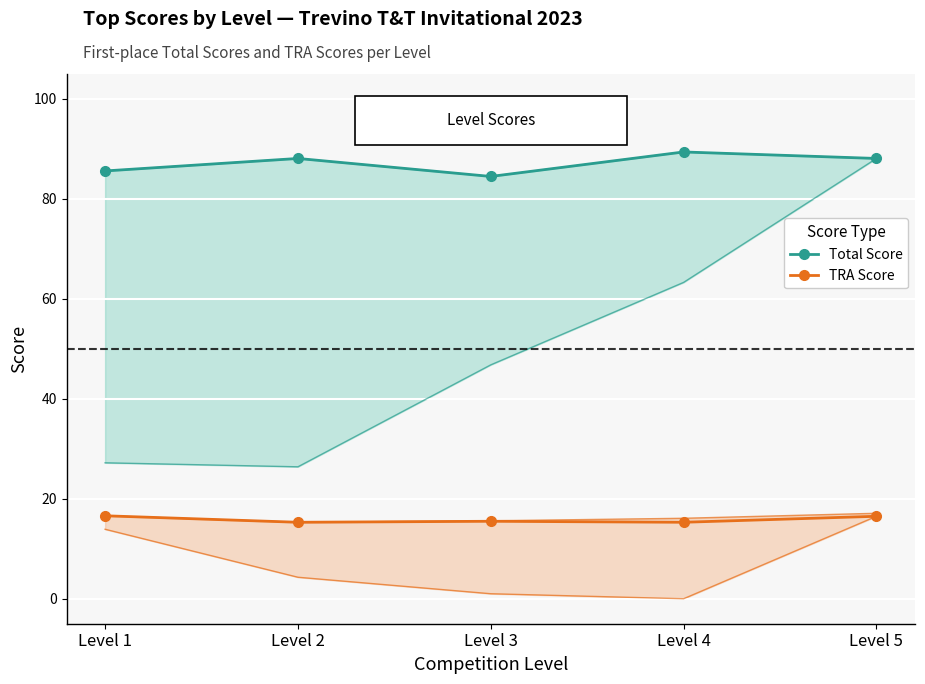

Is it true that Total Score equals 26.4 at Level 3?

False